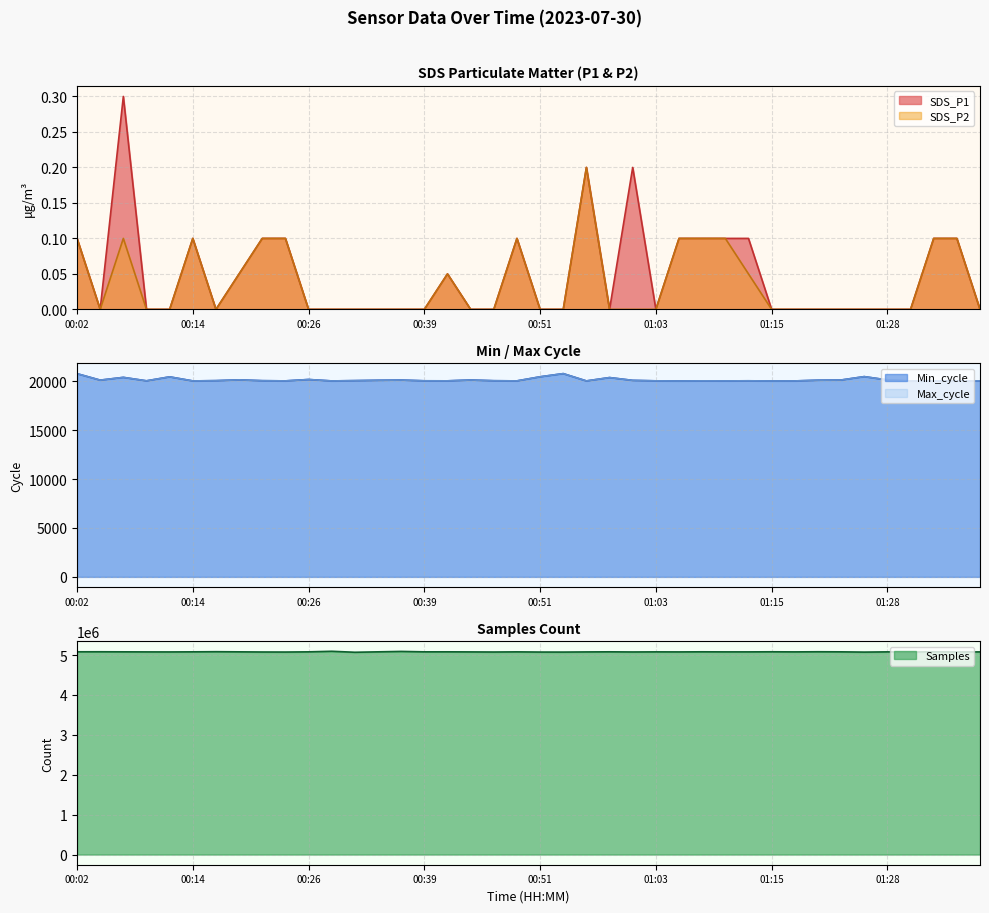

What is the maximum value for Min_cycle?

20787